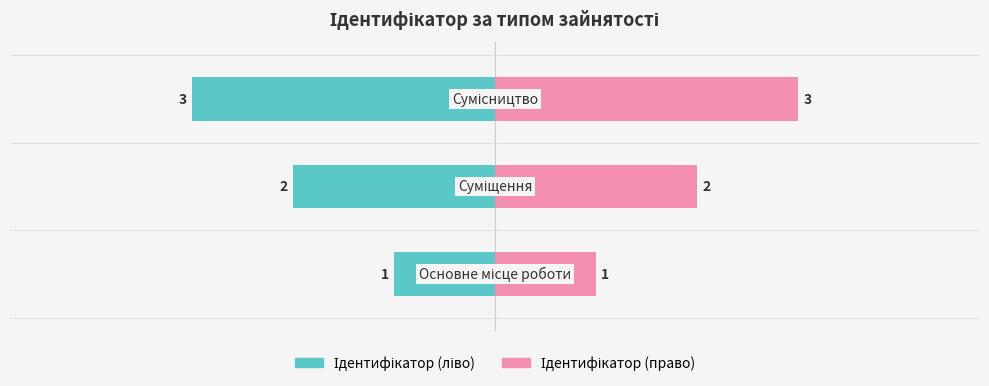

What are all the series names shown in the legend?

Ідентифікатор (ліво), Ідентифікатор (право)